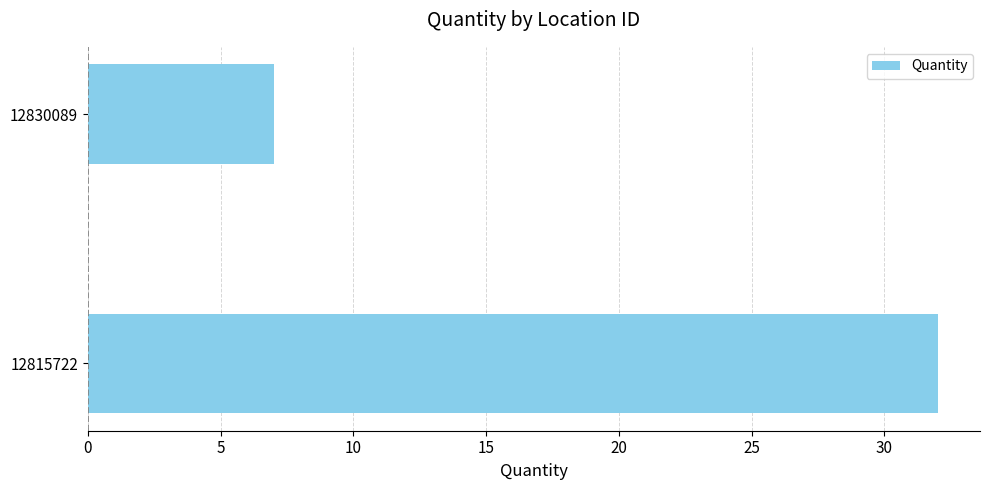

What is the greatest value displayed?

32